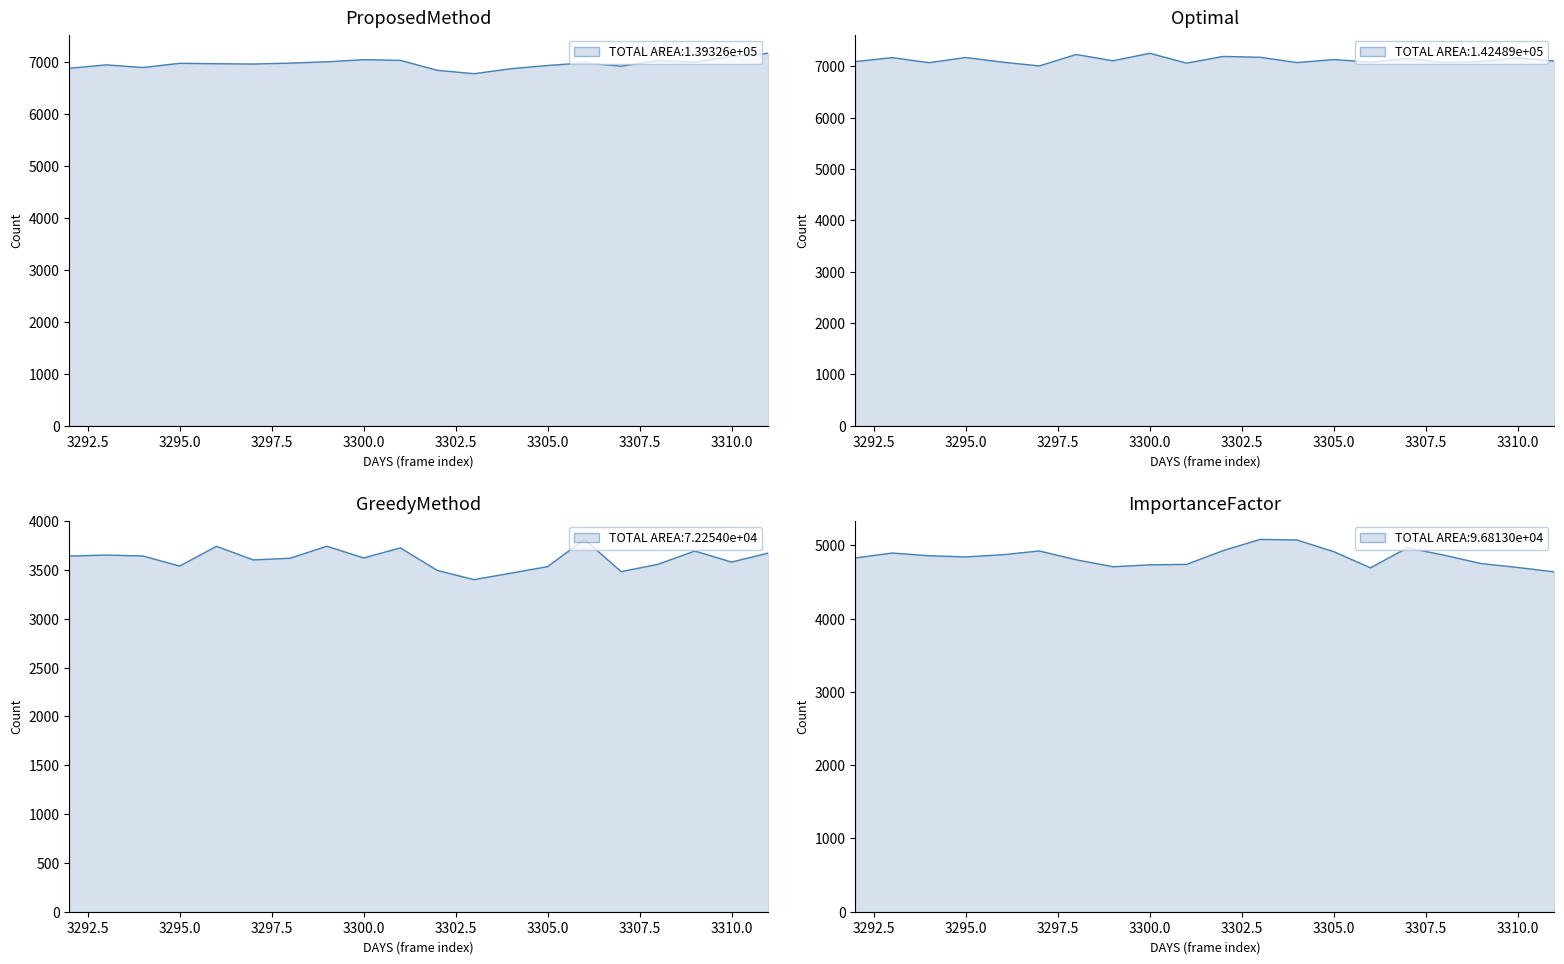

What is the sum of all col_516 values?

139326